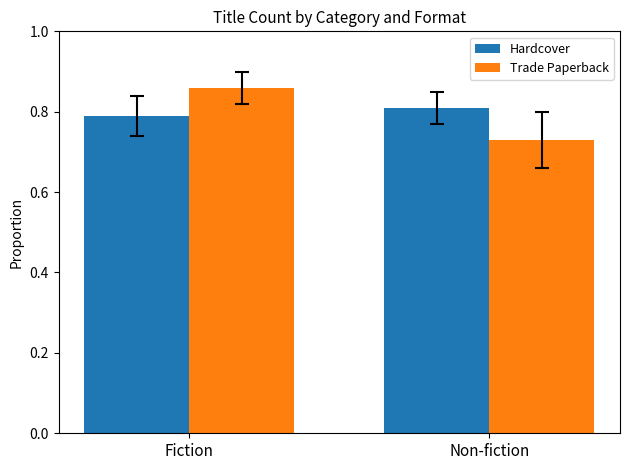

List the labels in order of Hardcover value, largest first.

Non-fiction, Fiction